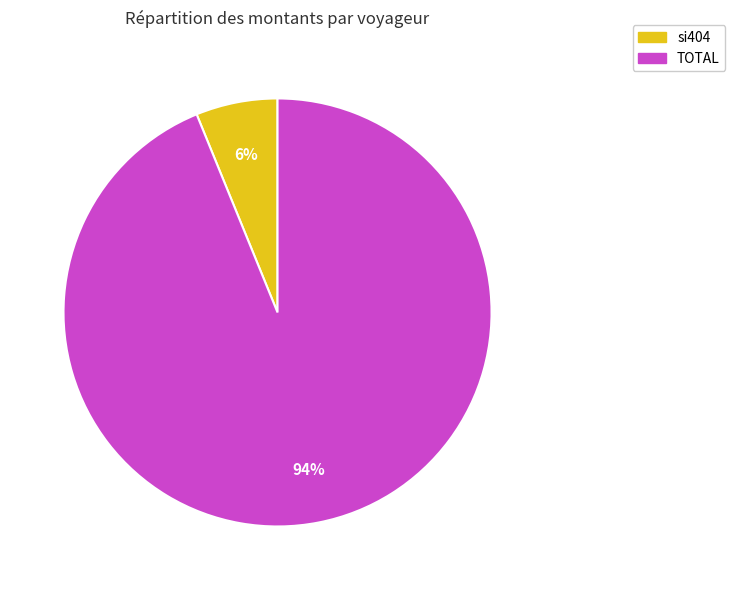

How many slices are in this pie chart?

2